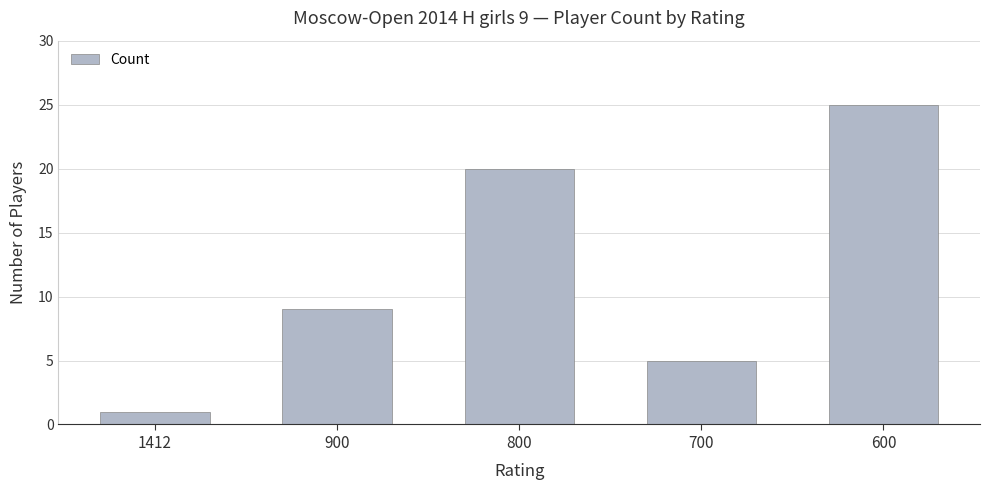

What is the value of the 3rd bar from the left?

20